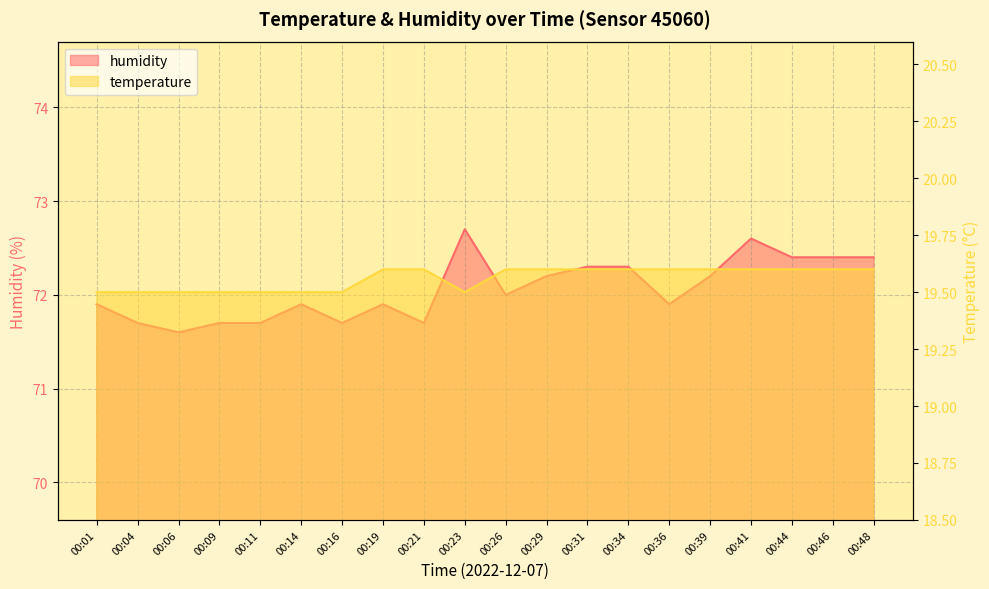

Which category has the lowest value across all series?

00:01